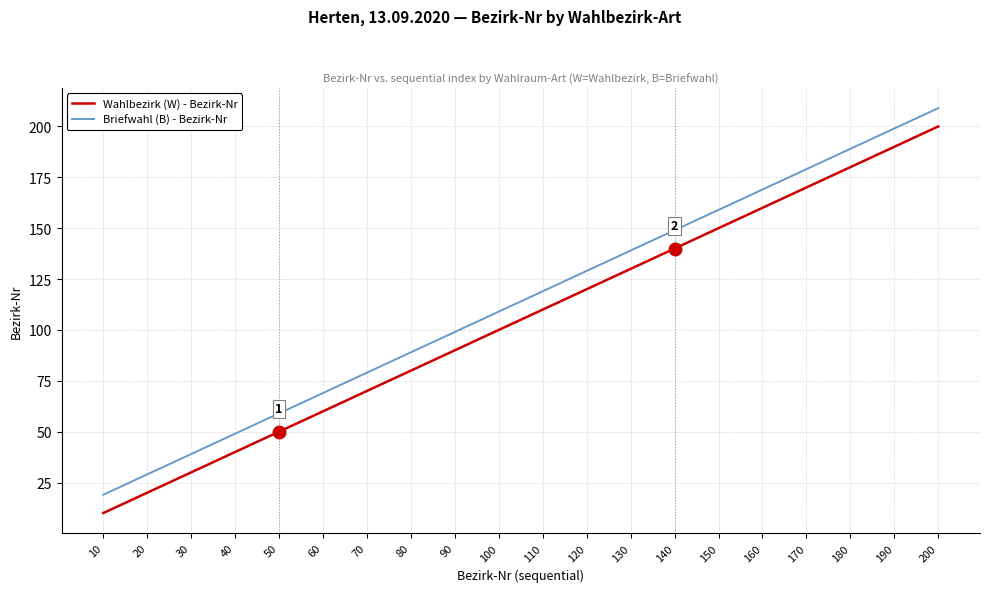

Which series has the largest range (max minus min)?

Wahlbezirk (W) - Bezirk-Nr